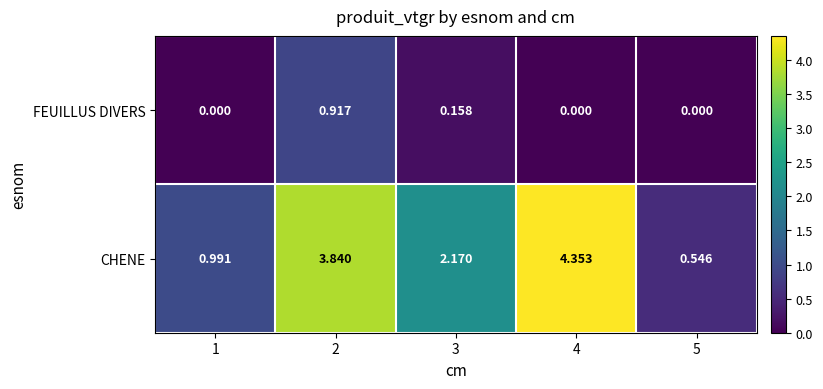

Is the value of CHENE at 1 greater than the value of FEUILLUS DIVERS at 2?

Yes